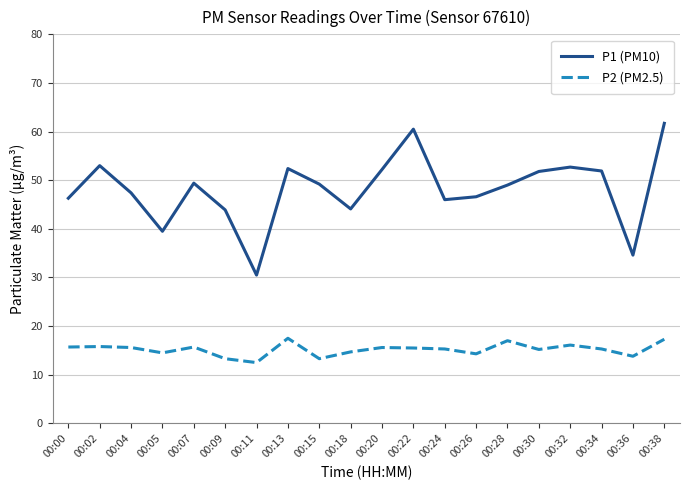

What is the smallest value displayed?

12.5